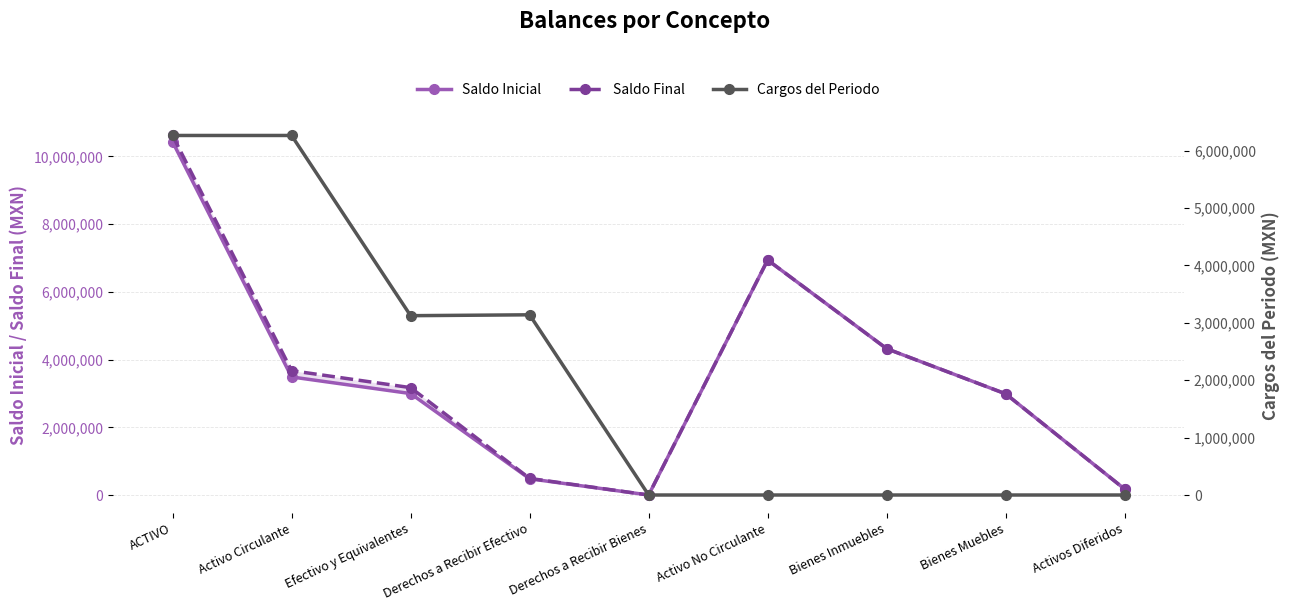

What are all the series names shown in the legend?

Saldo Inicial, Saldo Final, Cargos del Periodo